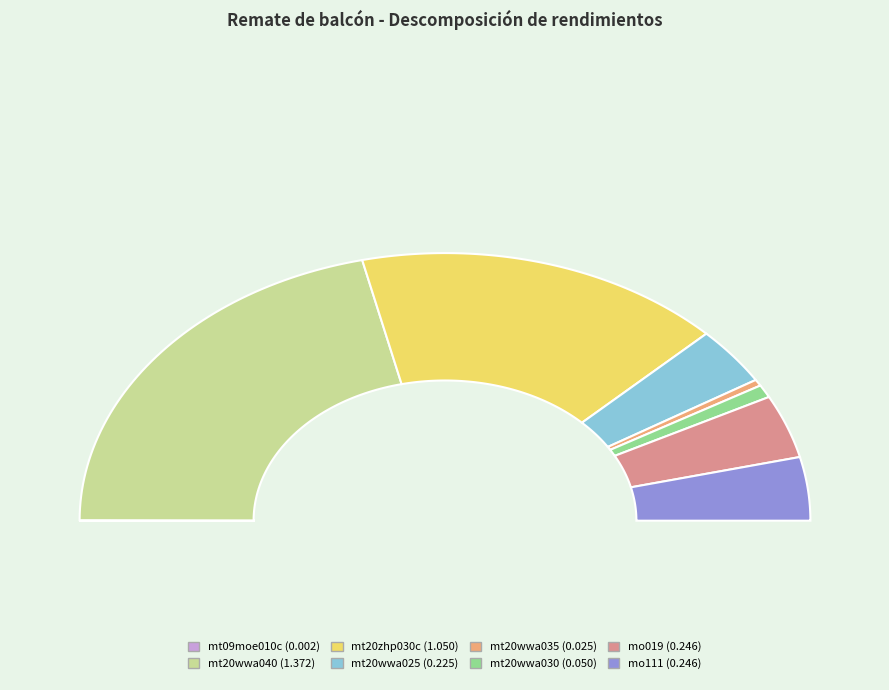

True or false: mt09moe010c accounts for 0% of the total.

True